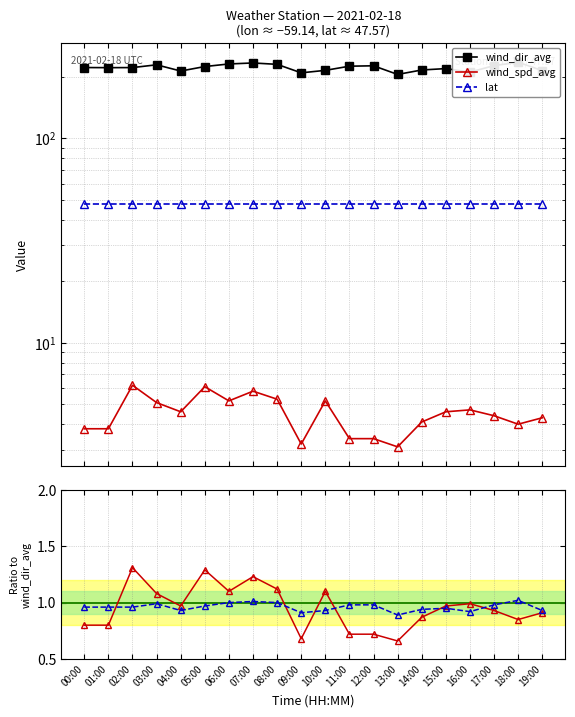

What is the sum of all lat values?

951.5